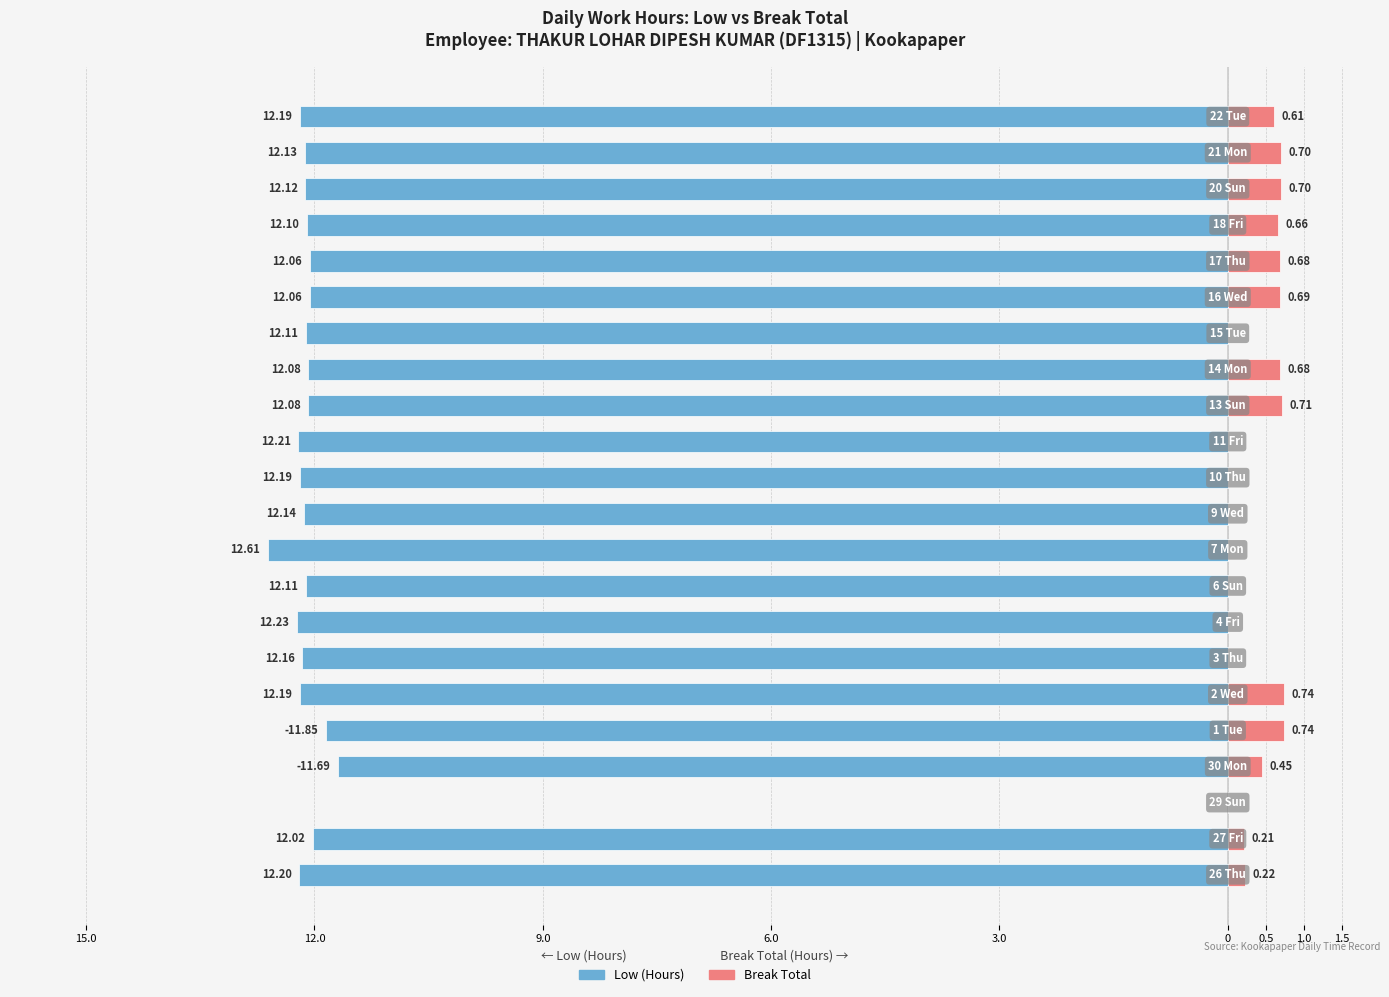

What are all the series names shown in the legend?

Low (Hours), Break Total